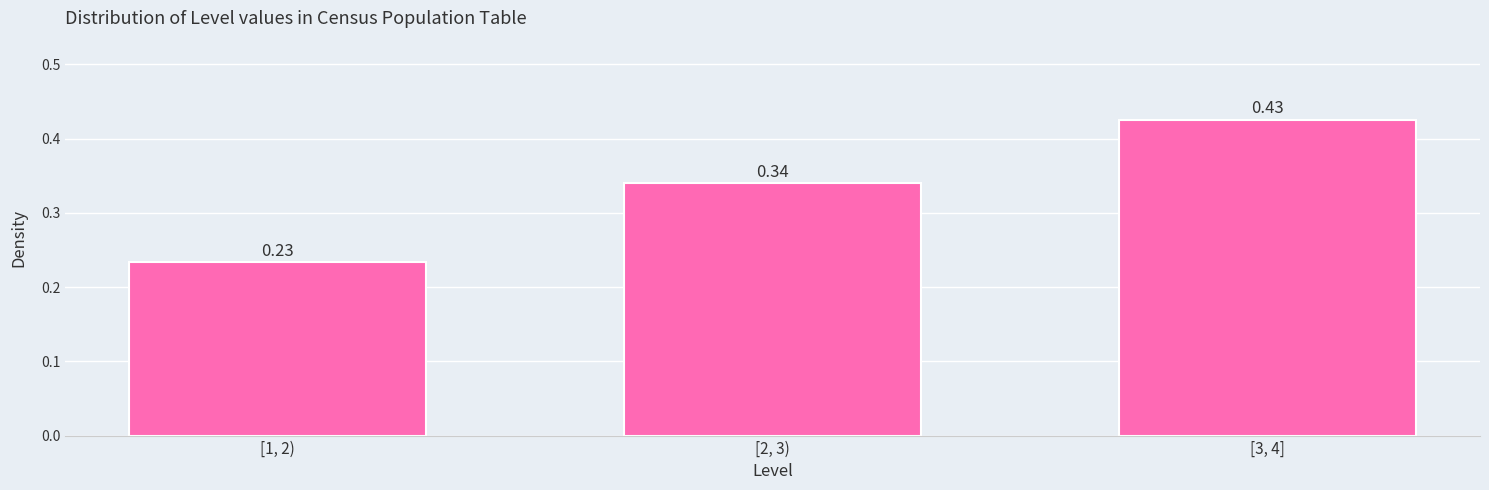

Between [3, 4] and [1, 2), which is larger?

[3, 4]